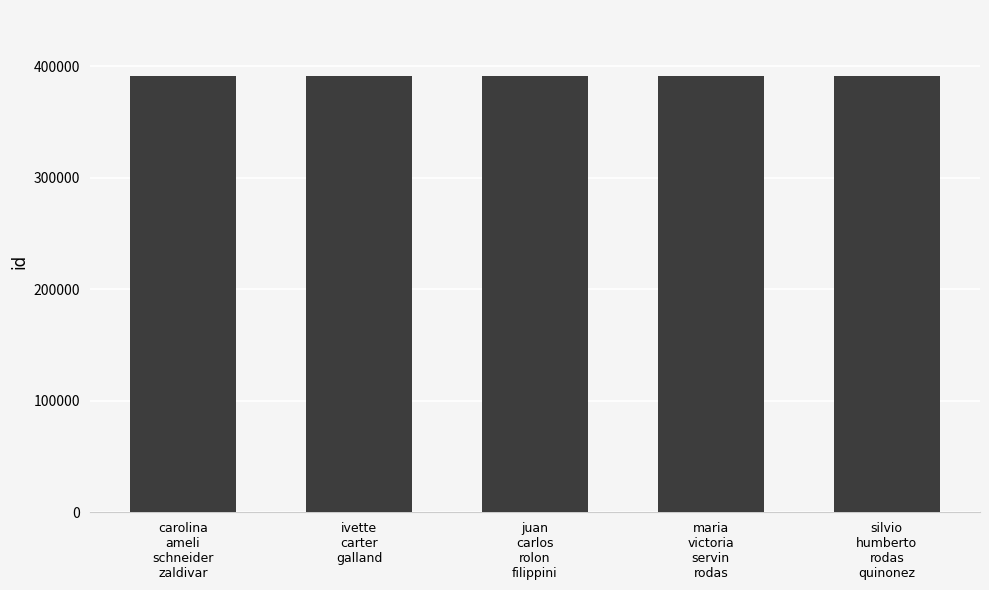

How many data points are less than 391819?

2